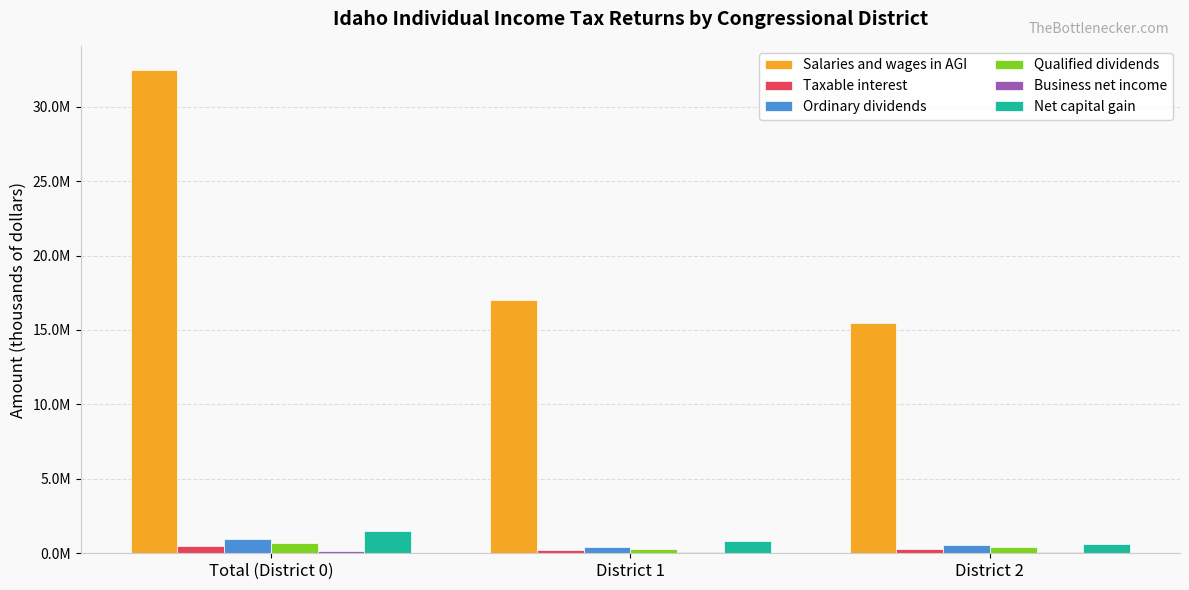

Which series has the largest total across all categories?

Salaries and wages in AGI